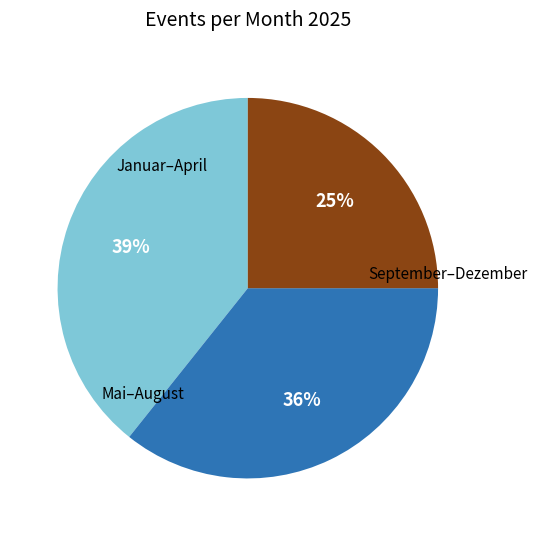

Is there a majority slice in this chart?

No